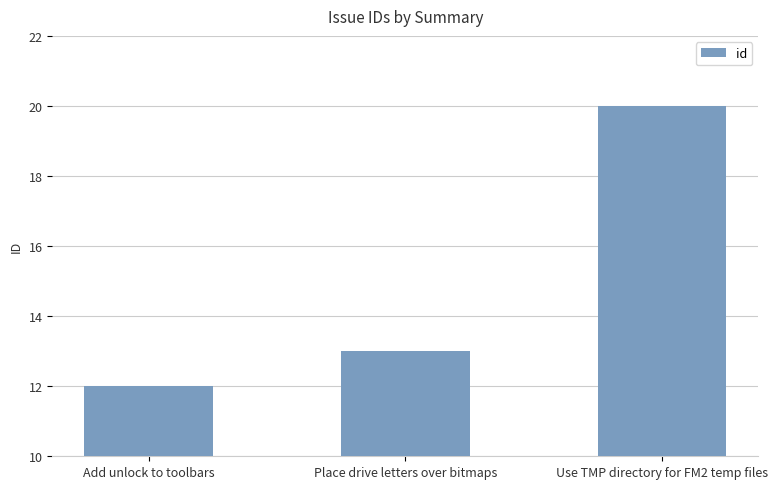

List the labels in order of value, smallest first.

Add unlock to toolbars, Place drive letters over bitmaps, Use TMP directory for FM2 temp files